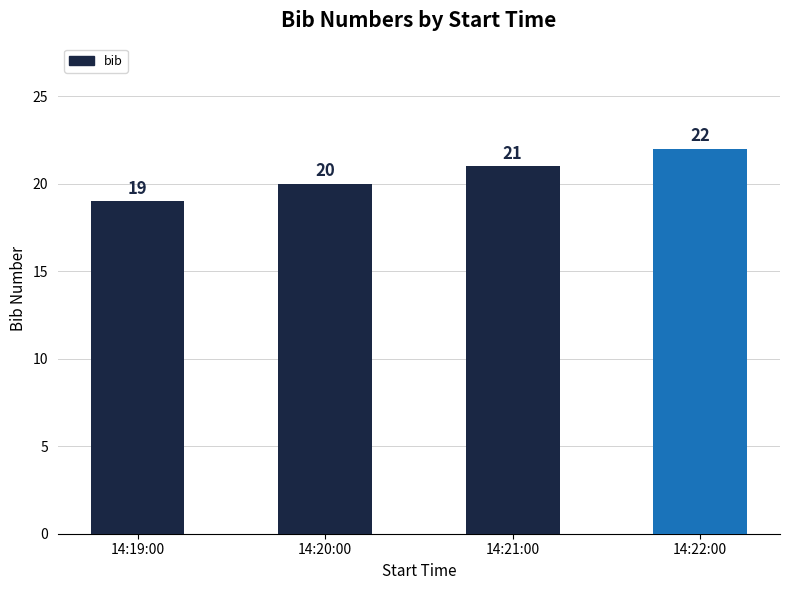

What value does the data have at 14:21:00?

21